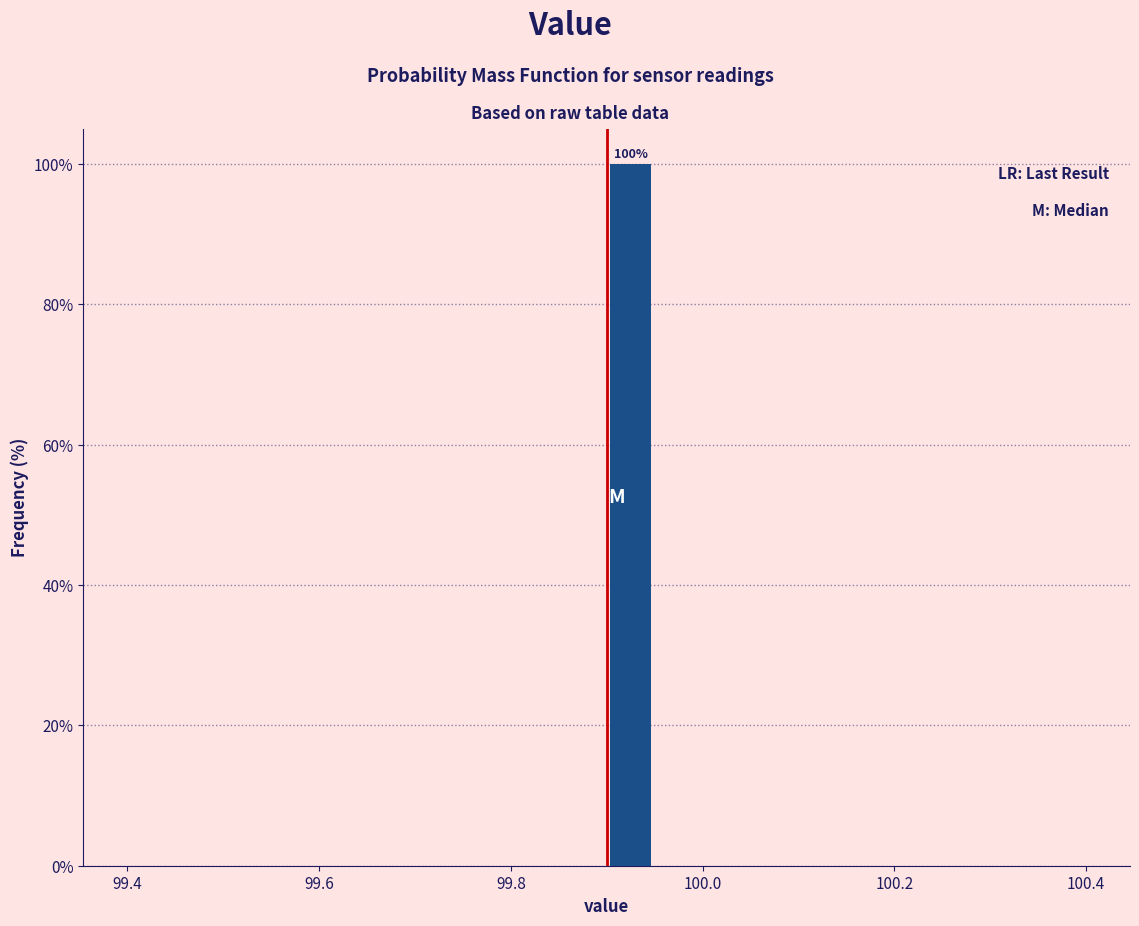

Around what value on the x-axis is the tallest bar? Give the approximate position of its centre, as read against the axis.

99.92